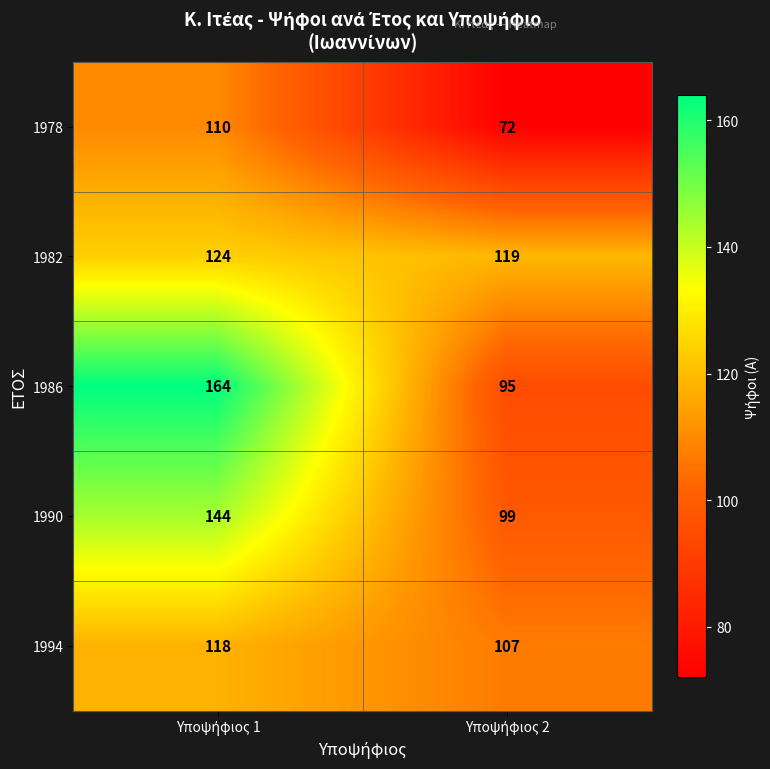

Reading left to right, what are all the values shown in this chart?

1978: 110	72
1982: 124	119
1986: 164	95
1990: 144	99
1994: 118	107